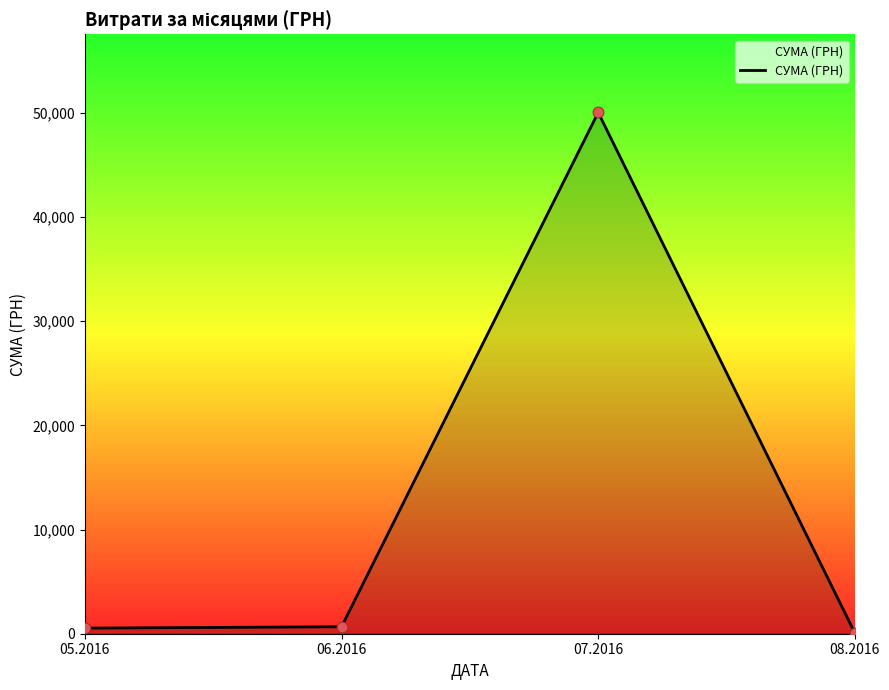

Between 06.2016 and 07.2016, which is larger?

07.2016